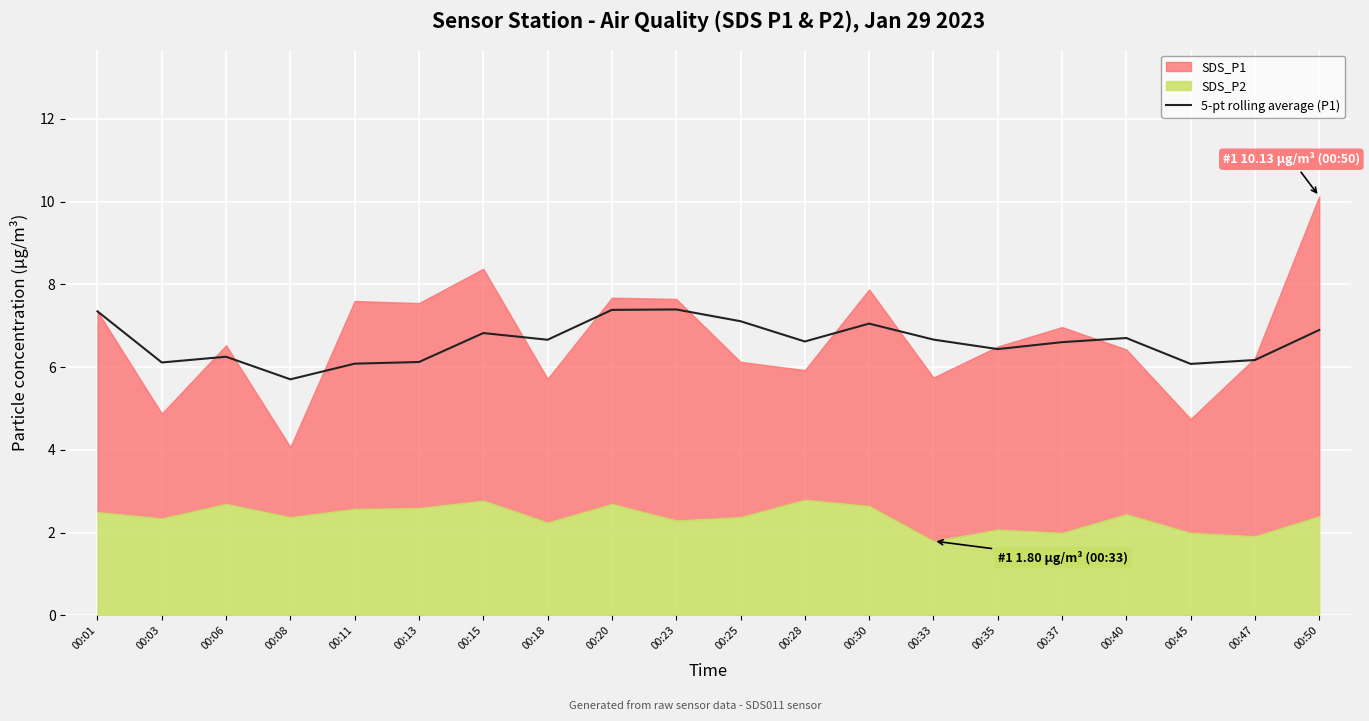

What is the maximum value for 5-pt rolling average (P1)?

7.4